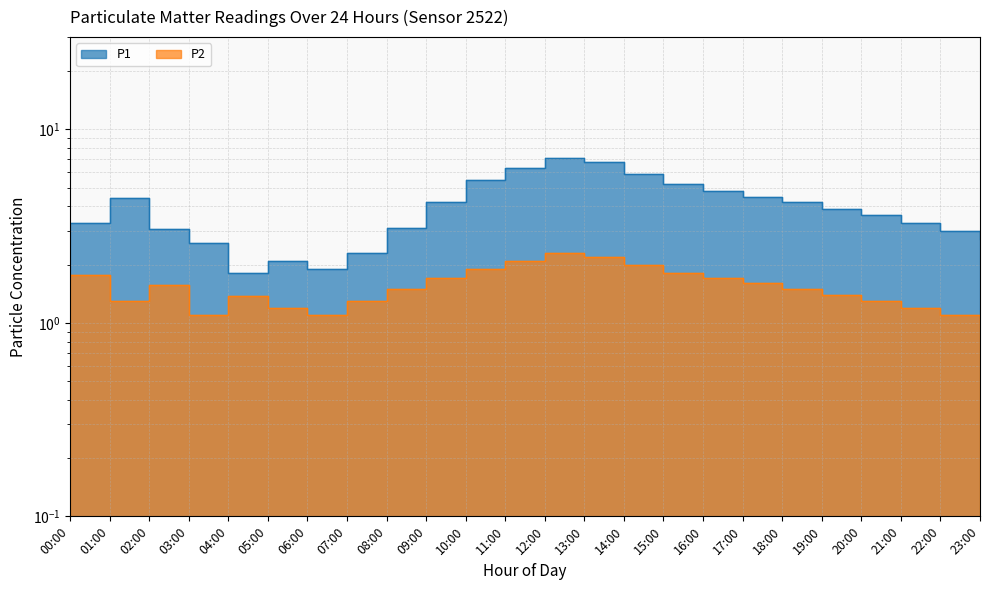

What is the sum of the P1 values at 14:00 and 12:00?

13.0